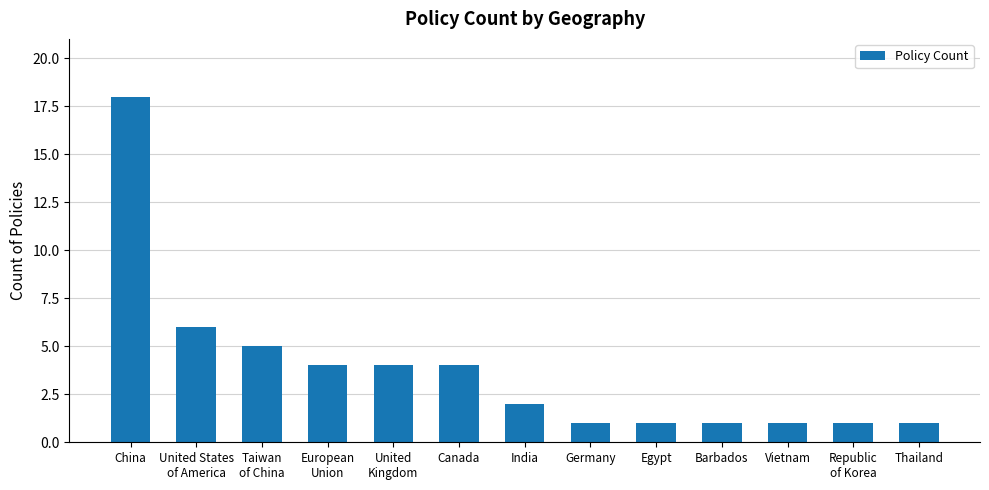

What is the minimum value shown in the chart?

1